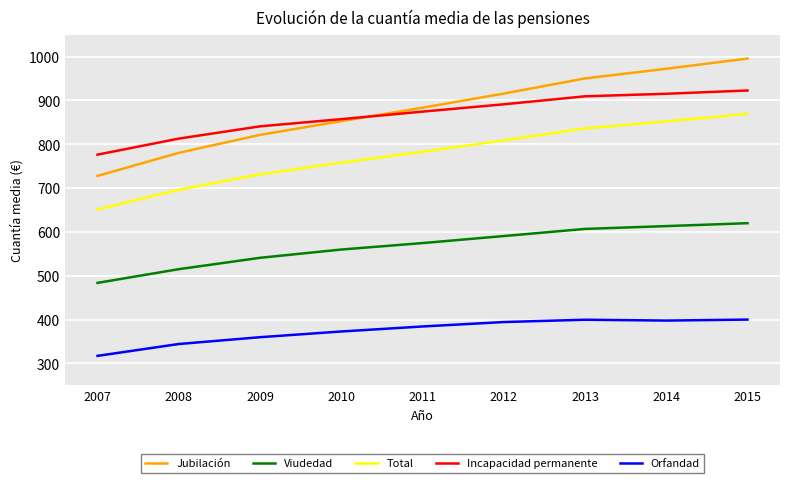

Which series ends up on top after the final intersection of Incapacidad permanente and Jubilación?

Jubilación